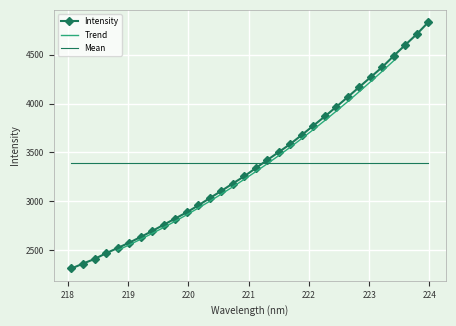

Is it true that the value at 223.0264 is 4272.0?

True